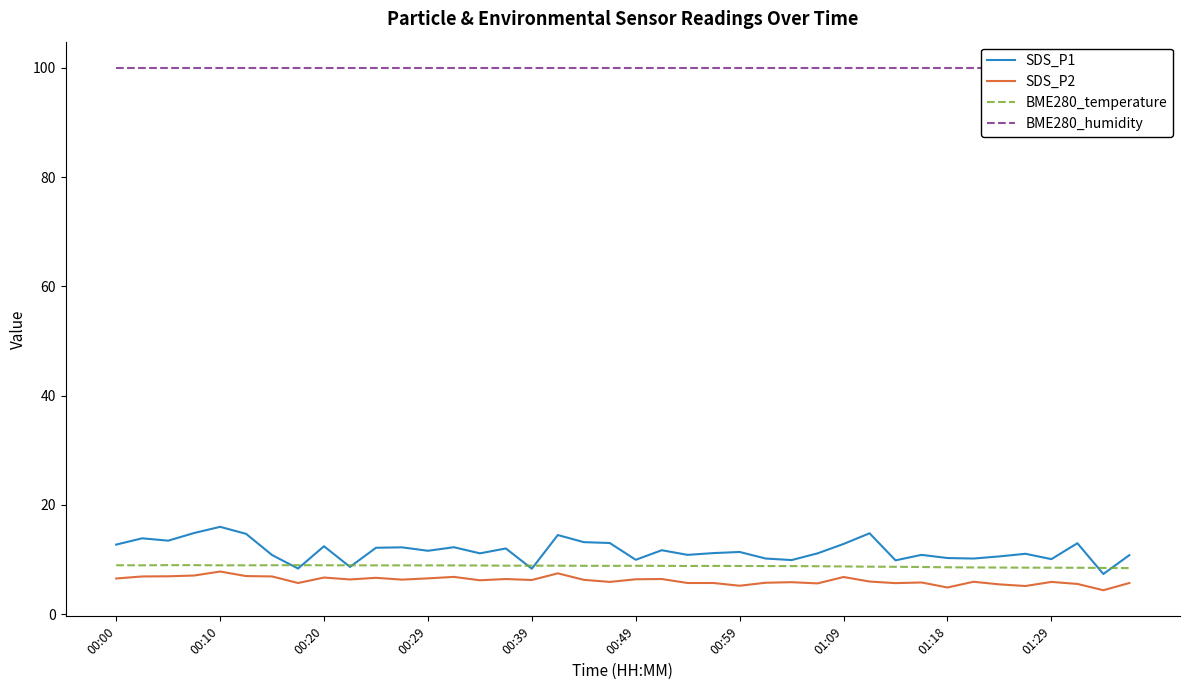

Is this an area chart (filled region under the line)?

No